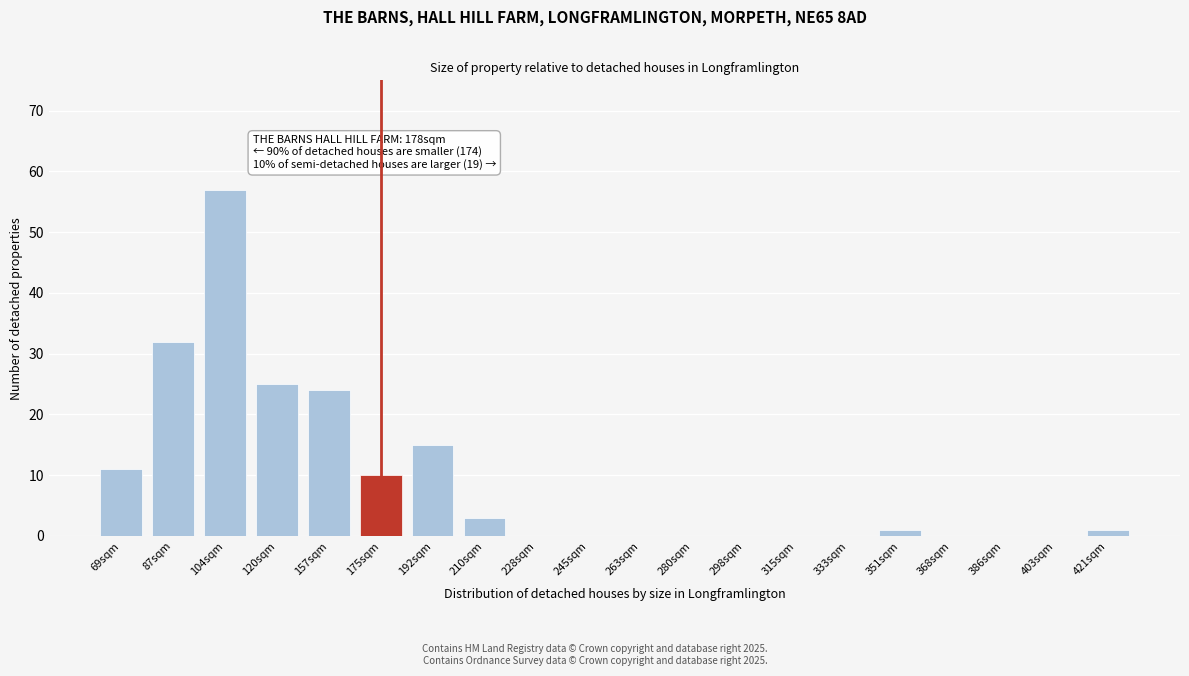

Reading right to left, list all the values displayed in this chart.

421sqm=1	403sqm=0	386sqm=0	368sqm=0	351sqm=1	333sqm=0	315sqm=0	298sqm=0	280sqm=0	263sqm=0	245sqm=0	228sqm=0	210sqm=3	192sqm=15	175sqm=10	157sqm=24	120sqm=25	104sqm=57	87sqm=32	69sqm=11